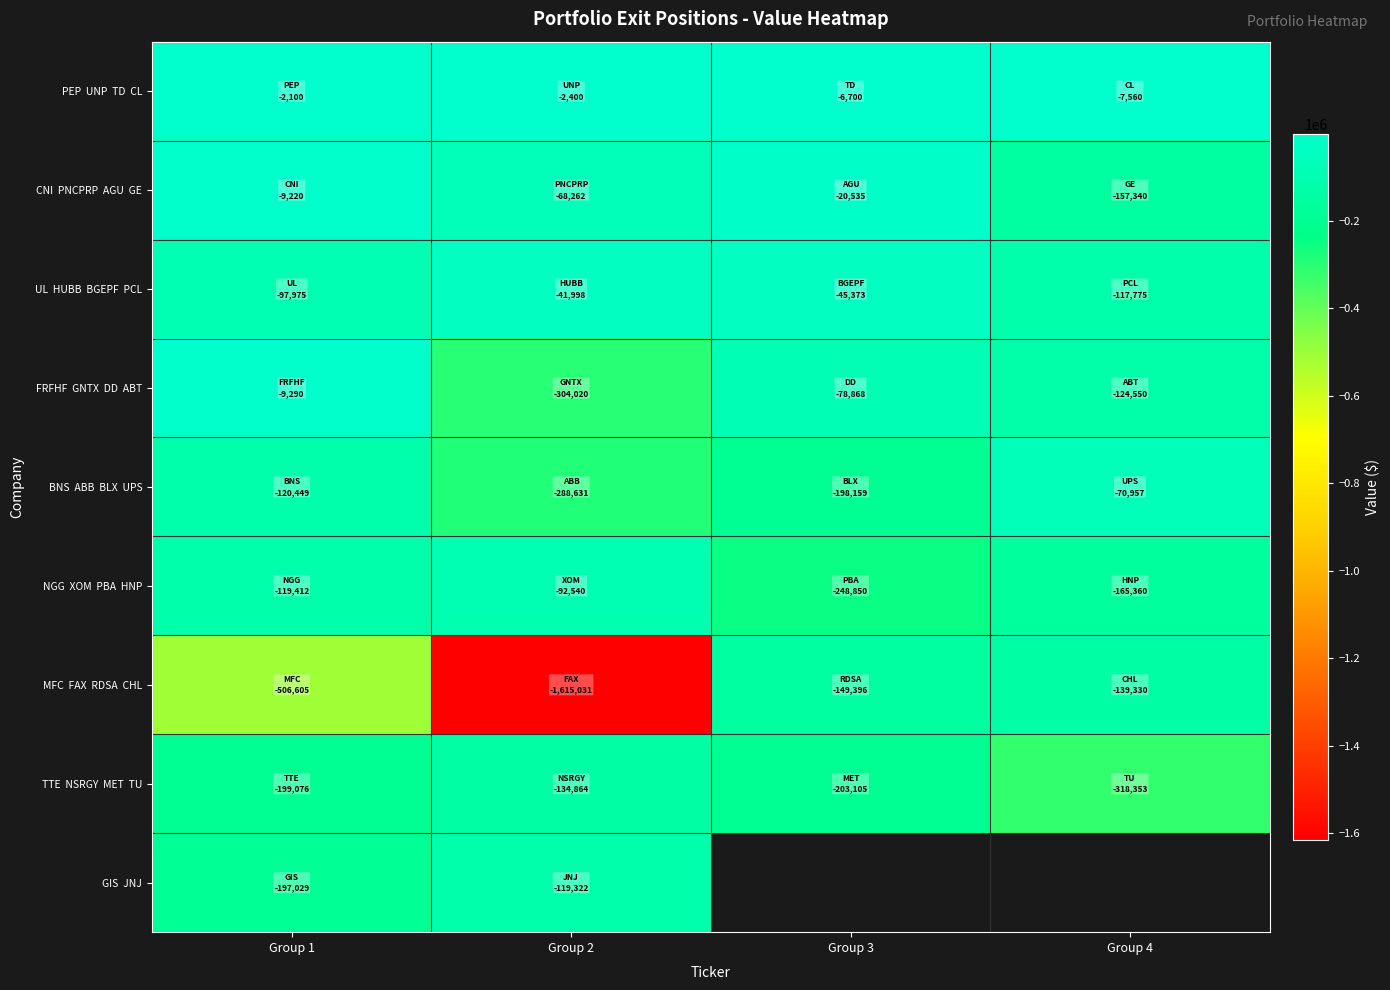

How many data points in TTE NSRGY MET TU are less than -199076?

2